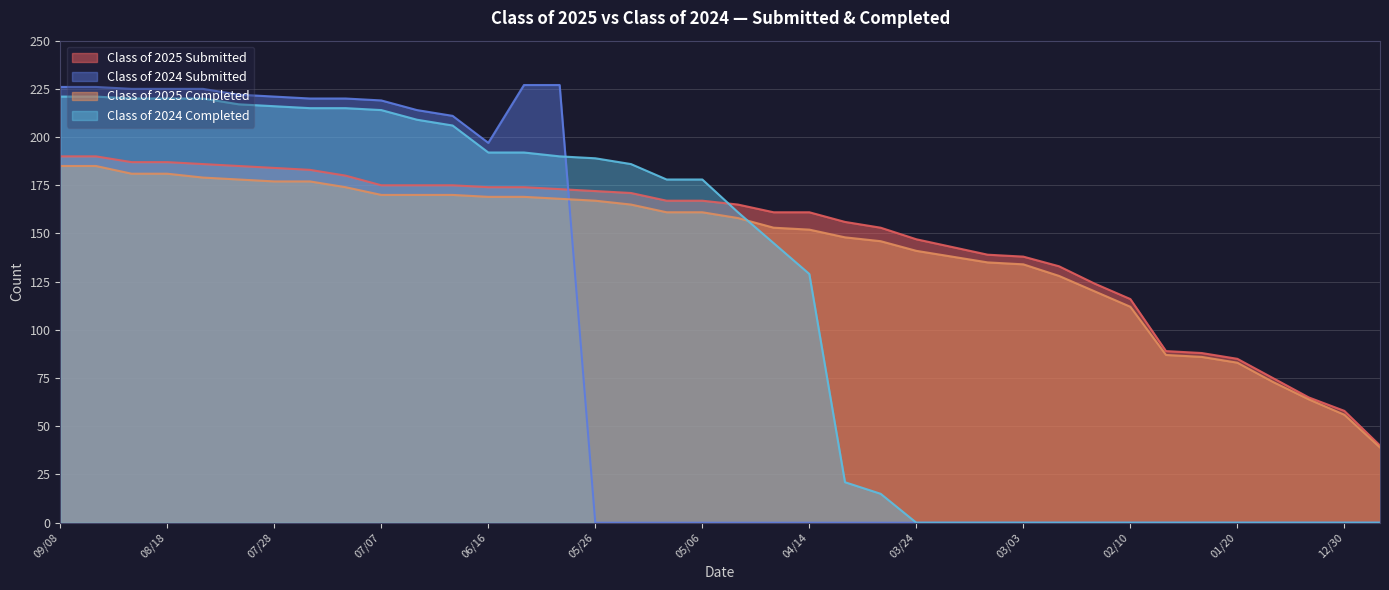

True or false: Class of 2024 Submitted has more than 0 points higher than both neighbors.

False